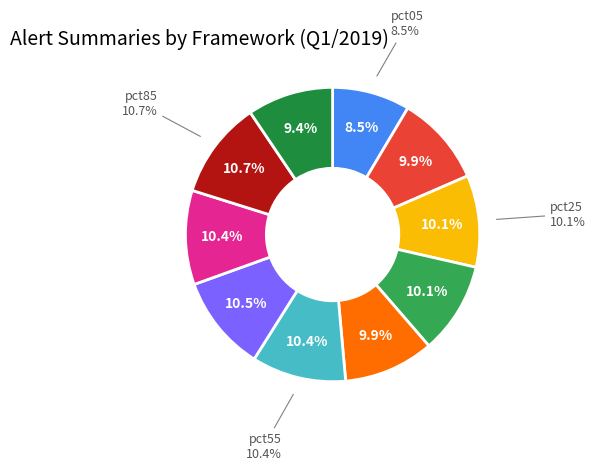

Is pct85 the majority of the pie?

No